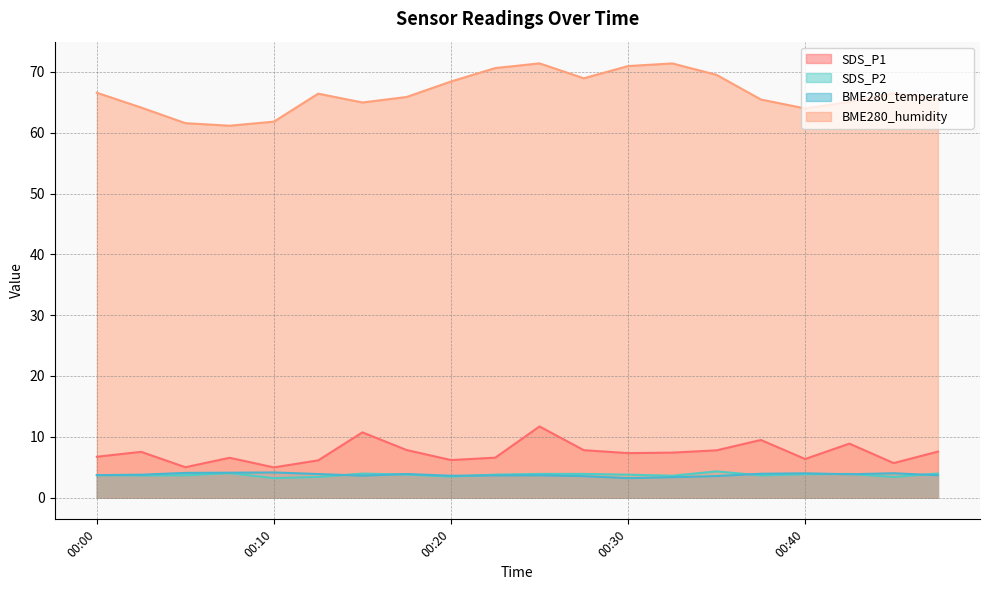

List the series in order of their peak value, highest first.

BME280_humidity, SDS_P1, SDS_P2, BME280_temperature